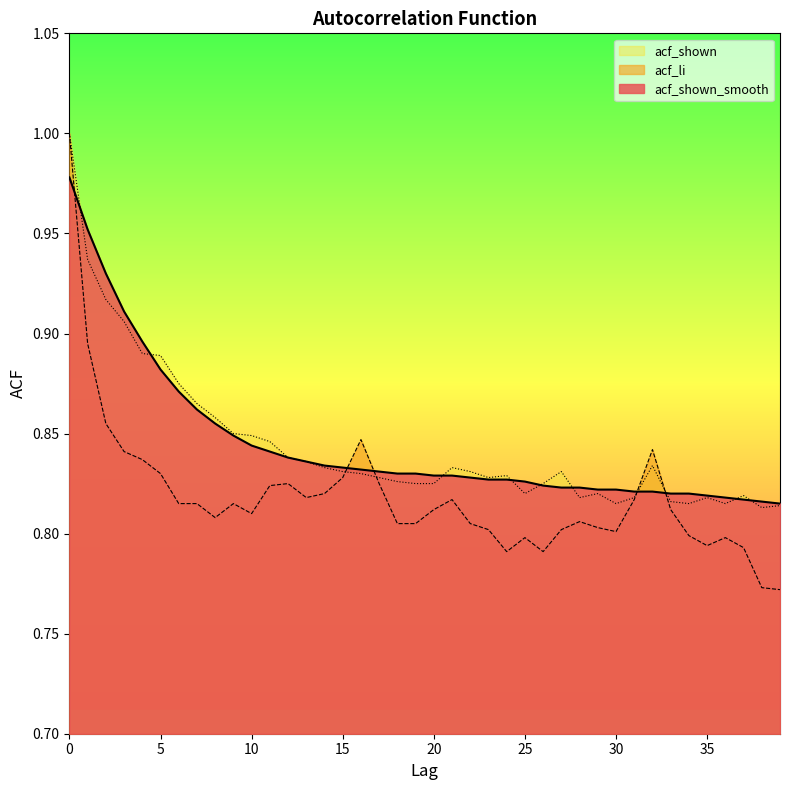

List the labels in order of acf_shown value, smallest first.

38, 39, 30, 34, 36, 33, 28, 31, 35, 37, 25, 29, 19, 20, 26, 18, 17, 23, 24, 16, 15, 22, 27, 14, 21, 32, 13, 12, 11, 10, 9, 8, 7, 6, 5, 4, 3, 2, 1, 0